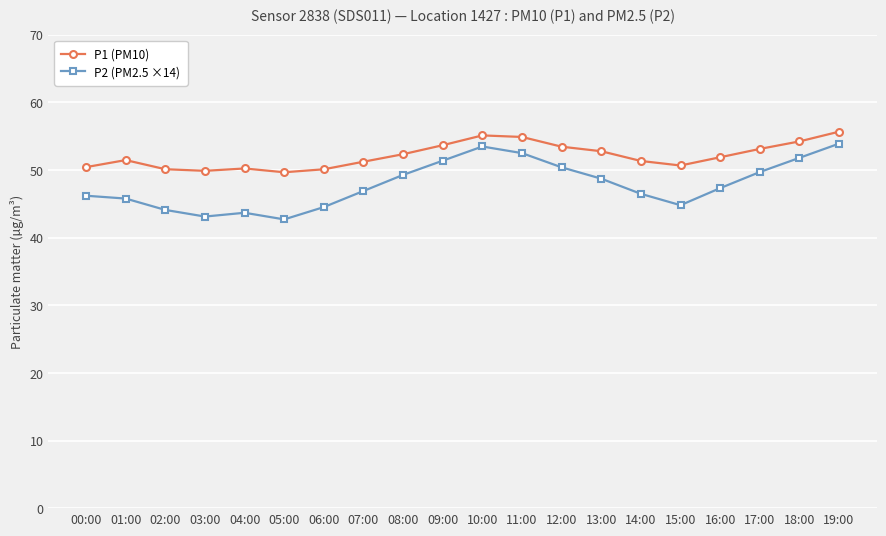

Rank the series by their average value, from lowest to highest.

P2 (PM2.5 ×14), P1 (PM10)